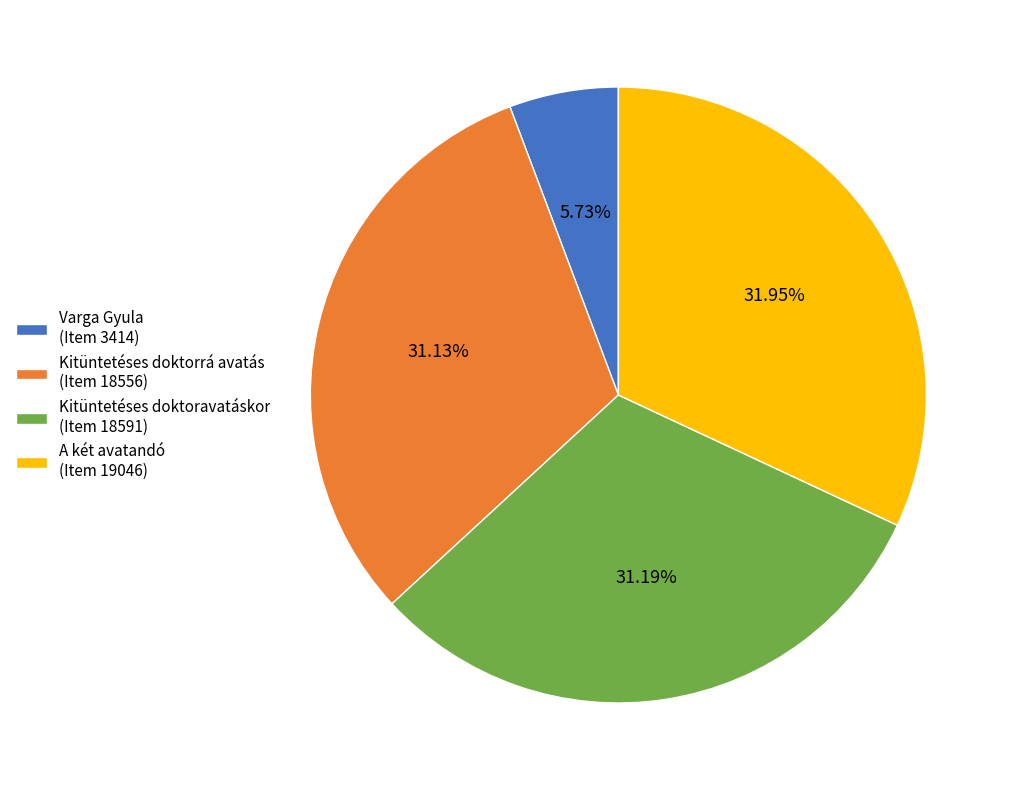

Does Kitüntetéses doktorrá avatás (Item 18556) account for over 50% of the chart?

No